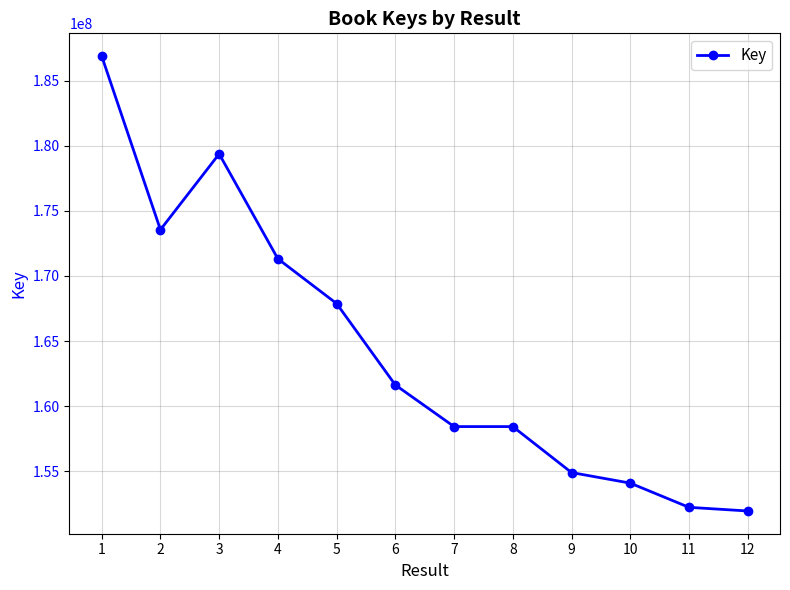

How many data points does each series have?

12